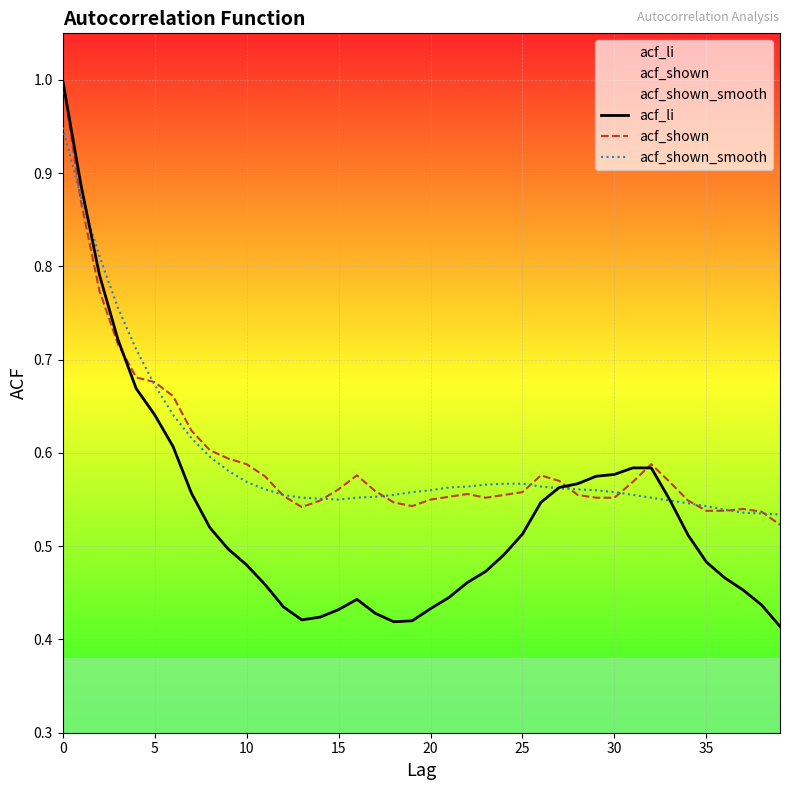

How many lines are shown in the chart?

3